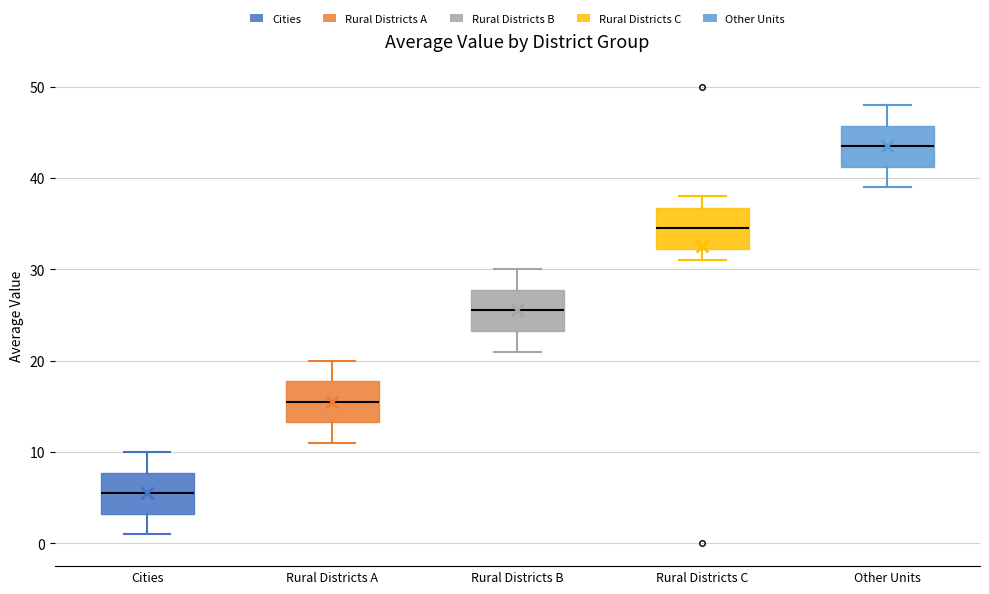

Reading left to right, transcribe this box plot: for each box, give where its median line is, the range the box spans, and where its two whiskers end, as read against the y-axis. The values are not printed on the chart, so give them approximately, as read against the axis.

Cities: median 6, box 3 to 8, whiskers 1 to 10
Rural Districts A: median 16, box 13 to 18, whiskers 11 to 20
Rural Districts B: median 26, box 23 to 28, whiskers 21 to 30
Rural Districts C: median 35, box 32 to 37, whiskers 31 to 38
Other Units: median 44, box 41 to 46, whiskers 39 to 48